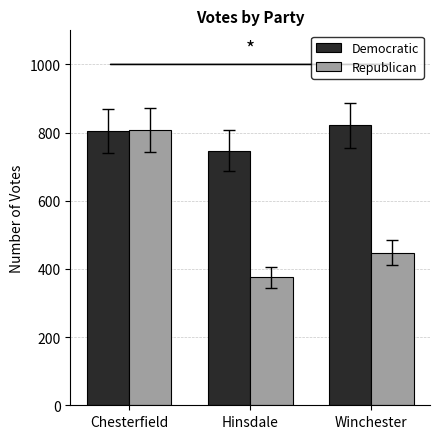

Which label corresponds to the smallest value in the chart?

Hinsdale